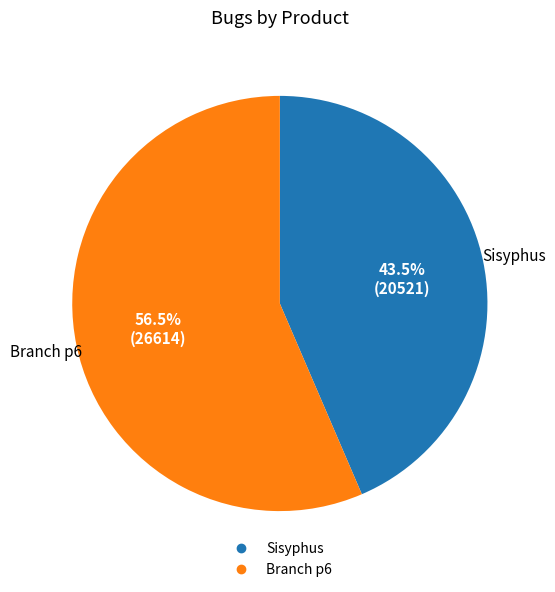

What is the largest slice in the pie chart?

Branch p6